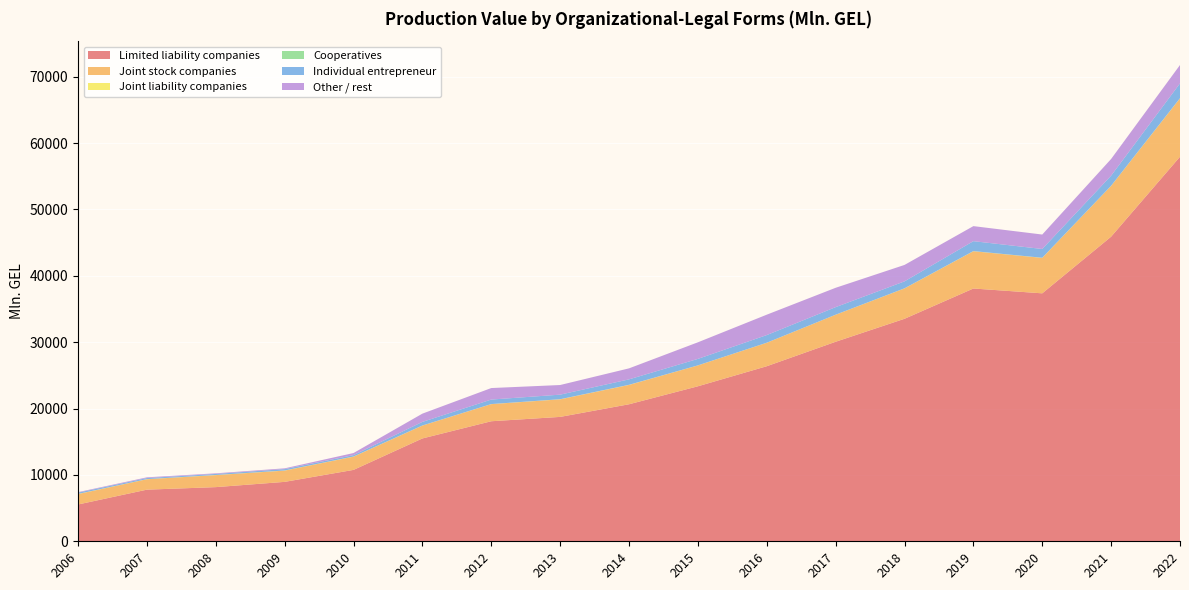

Reading right to left, what are all the values shown in this chart?

Limited liability companies: 57945.8	45901.0	37363.4	38090.5	33527.4	30064.8	26379.4	23356.3	20646.8	18743.4	18088.4	15496.8	10758.2	8953.0	8161.5	7779.8	5545.1
Joint stock companies: 8788.1	7654.3	5340.4	5612.8	4574.1	4067.8	3533.2	3140.4	2910.3	2644.7	2575.7	1938.4	1992.7	1696.0	1810.7	1568.7	1568.0
Joint liability companies: 12.0	6.3	9.8	8.0	7.2	7.0	7.5	9.4	21.5	20.0	13.3	13.2	20.1	18.4	16.2	16.2	21.7
Cooperatives: 28.2	19.3	13.4	18.6	13.1	7.3	3.4	3.0	0.5	0.6	0.7	1.1	0.7	1.3	1.6	1.1	3.7
Individual entrepreneur: 2226.5	1517.0	1317.6	1495.1	1044.0	1136.3	1150.1	974.9	820.3	687.8	678.5	541.1	215.0	208.4	158.9	162.4	193.6
Other / rest: 2769.5	2511.1	2177.2	2266.2	2476.5	2914.9	3073.3	2499.1	1657.6	1450.7	1734.0	1243.9	312.2	117.2	91.6	110.1	76.2